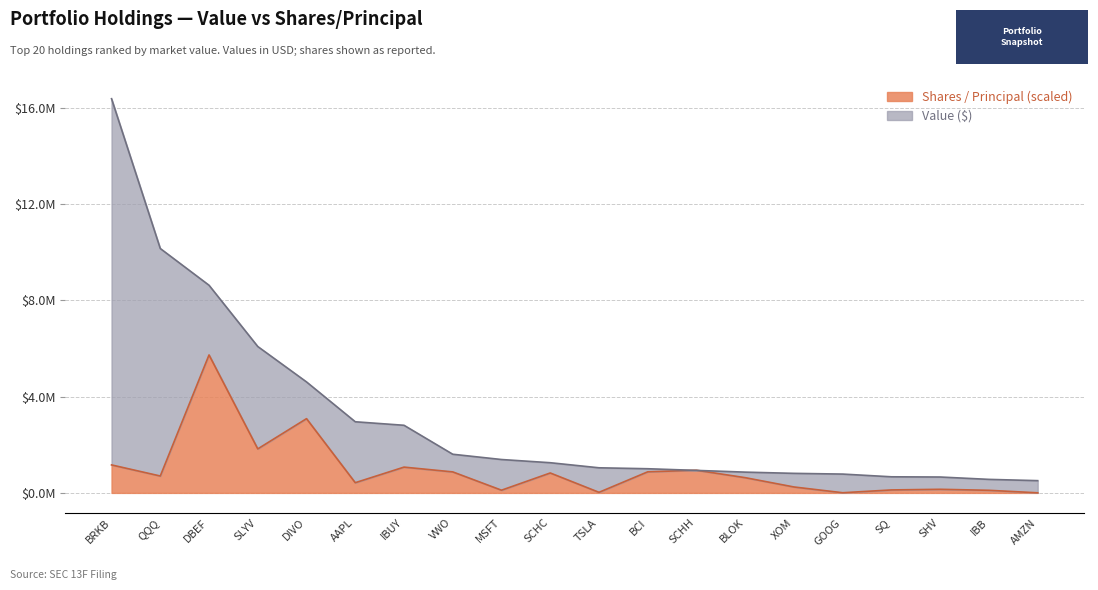

At which label does Value ($) reach its peak?

BRKB